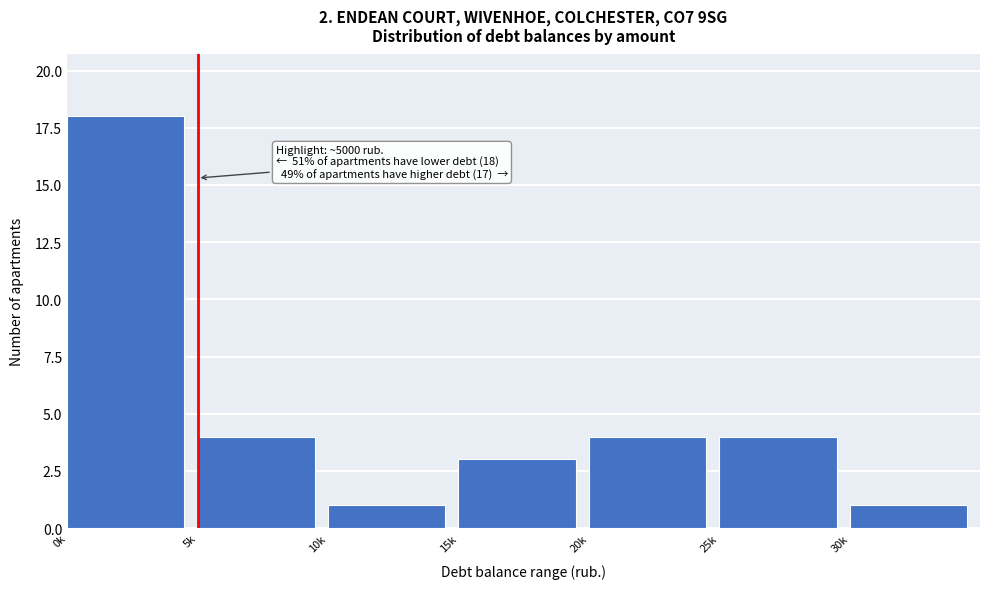

Reading left to right, list all the values displayed in this chart.

0k=18	5k=4	10k=1	15k=3	20k=4	25k=4	30k=1